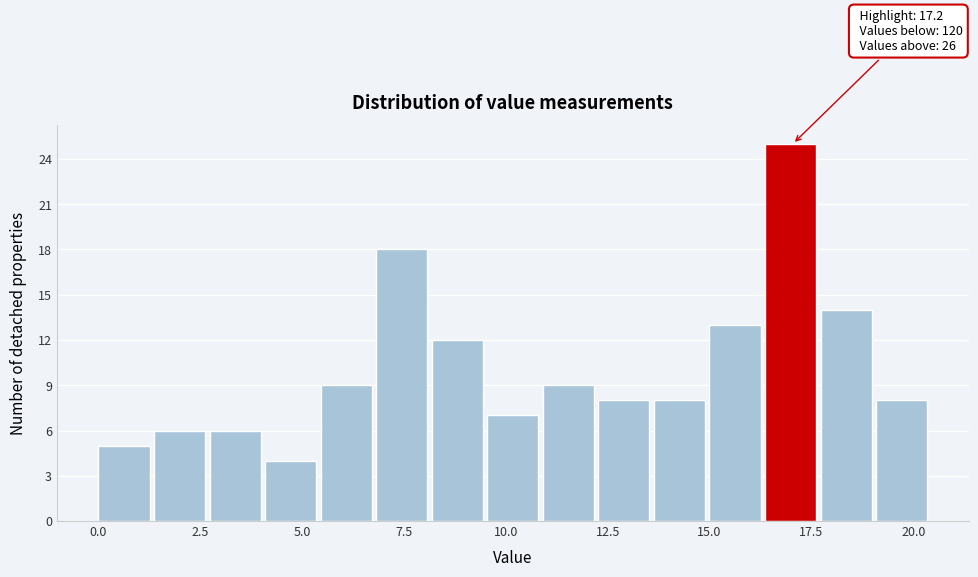

Around what value on the x-axis is the tallest bar? Give the approximate position of its centre, as read against the axis.

17.0